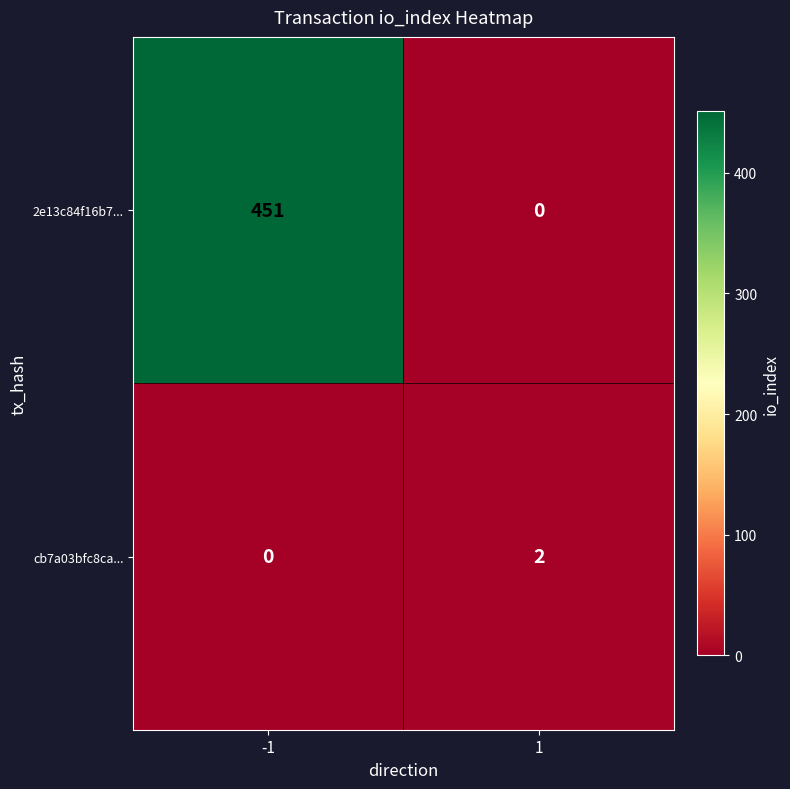

Which series has the largest total across all categories?

2e13c84f16b7...